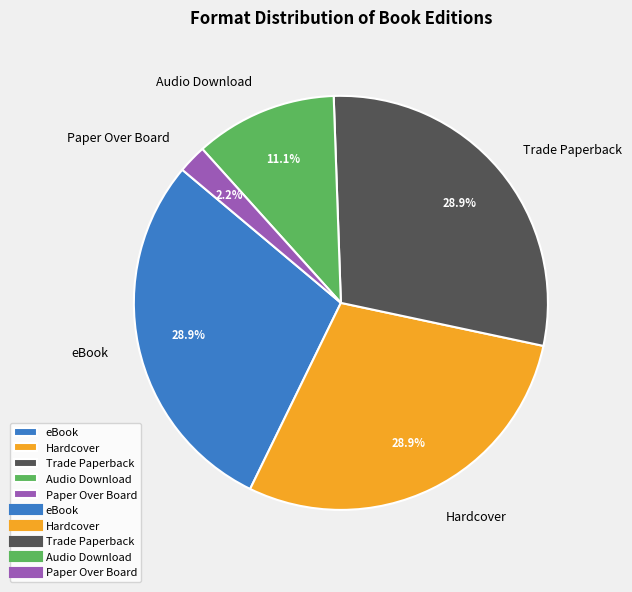

To the nearest percent, what is the average slice percentage?

20%